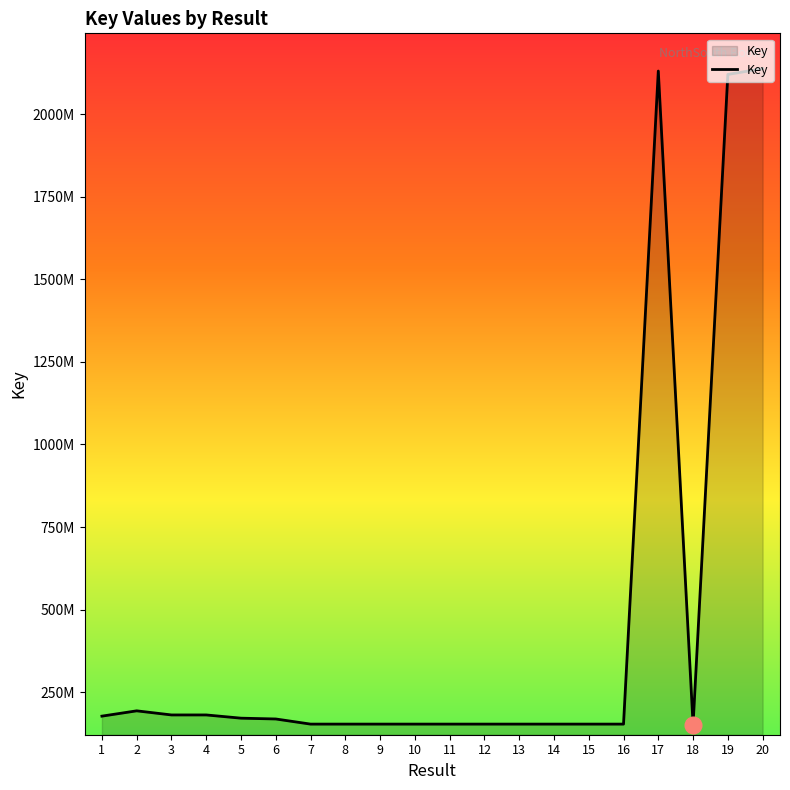

Does the chart have visible grid lines?

No